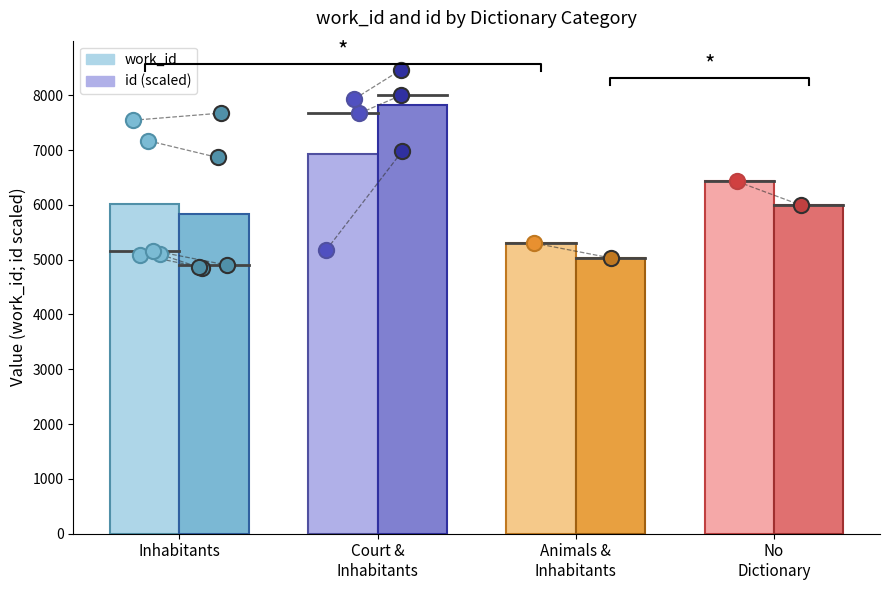

Which series contains the lowest Y value?

id (scaled)